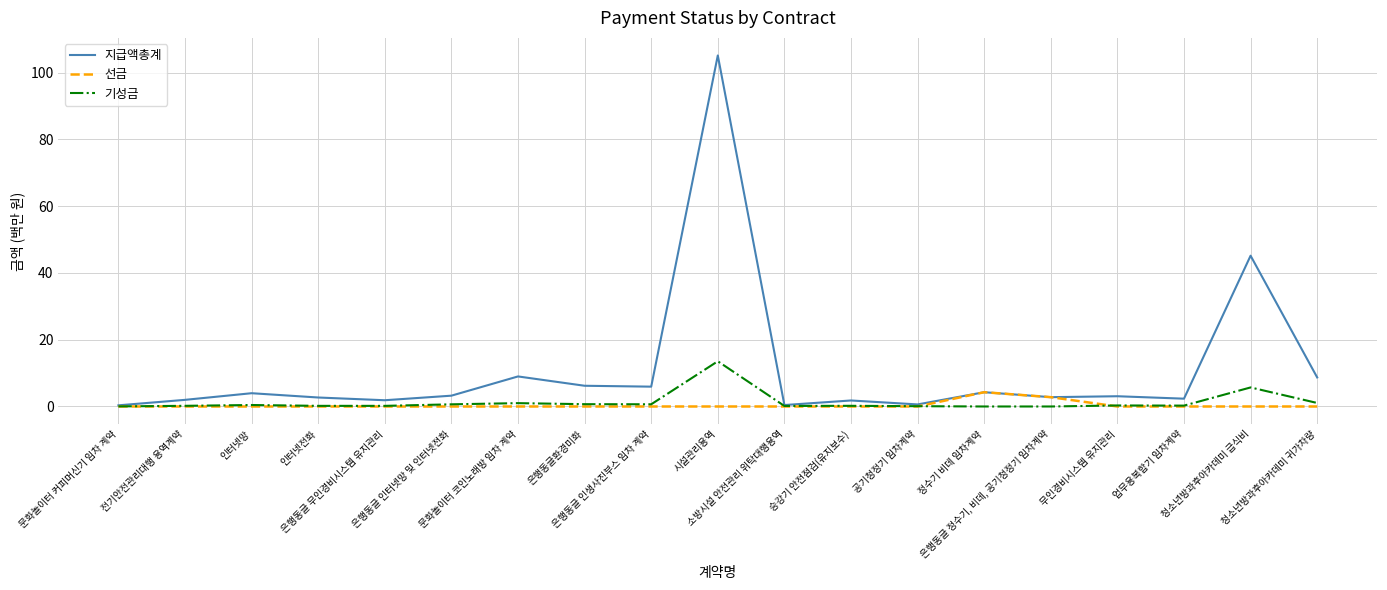

Which series has the widest spread of values?

지급액총계